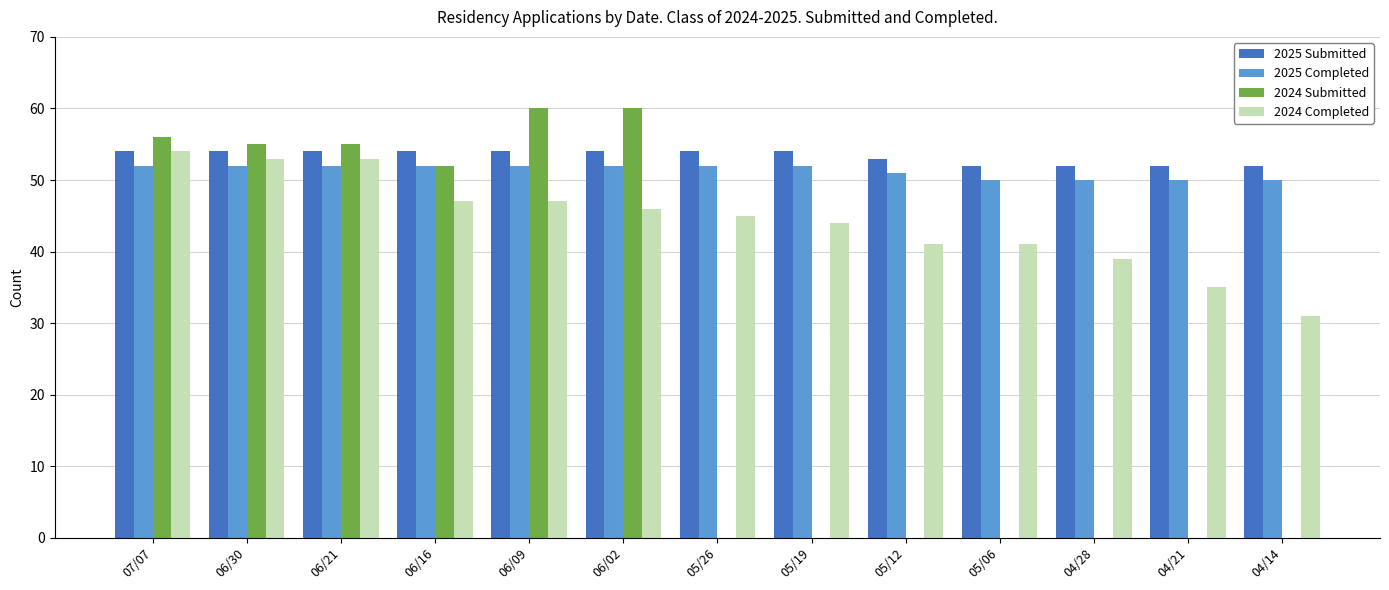

The value of 2025 Submitted at 05/26 is 22. True or false?

False